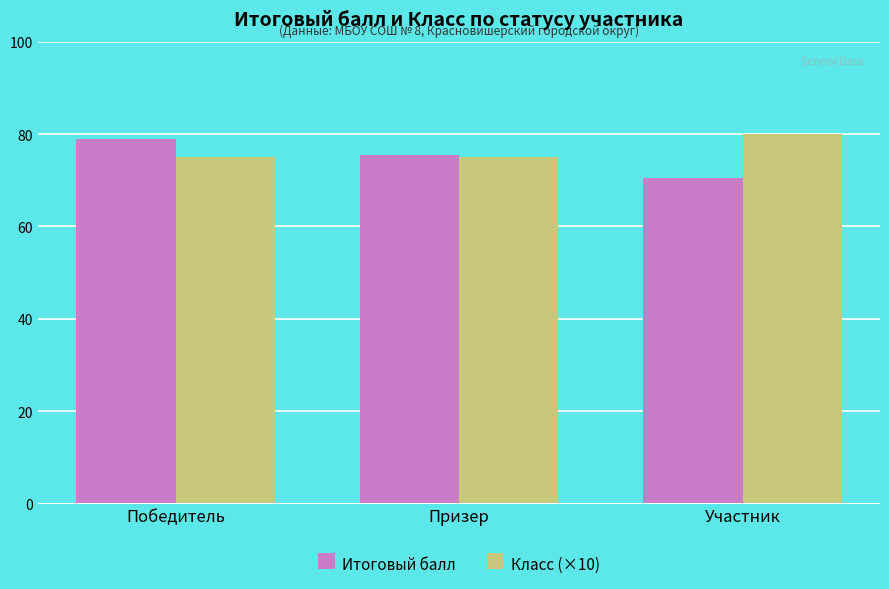

What is the label of the 2nd bar from the left?

Призер